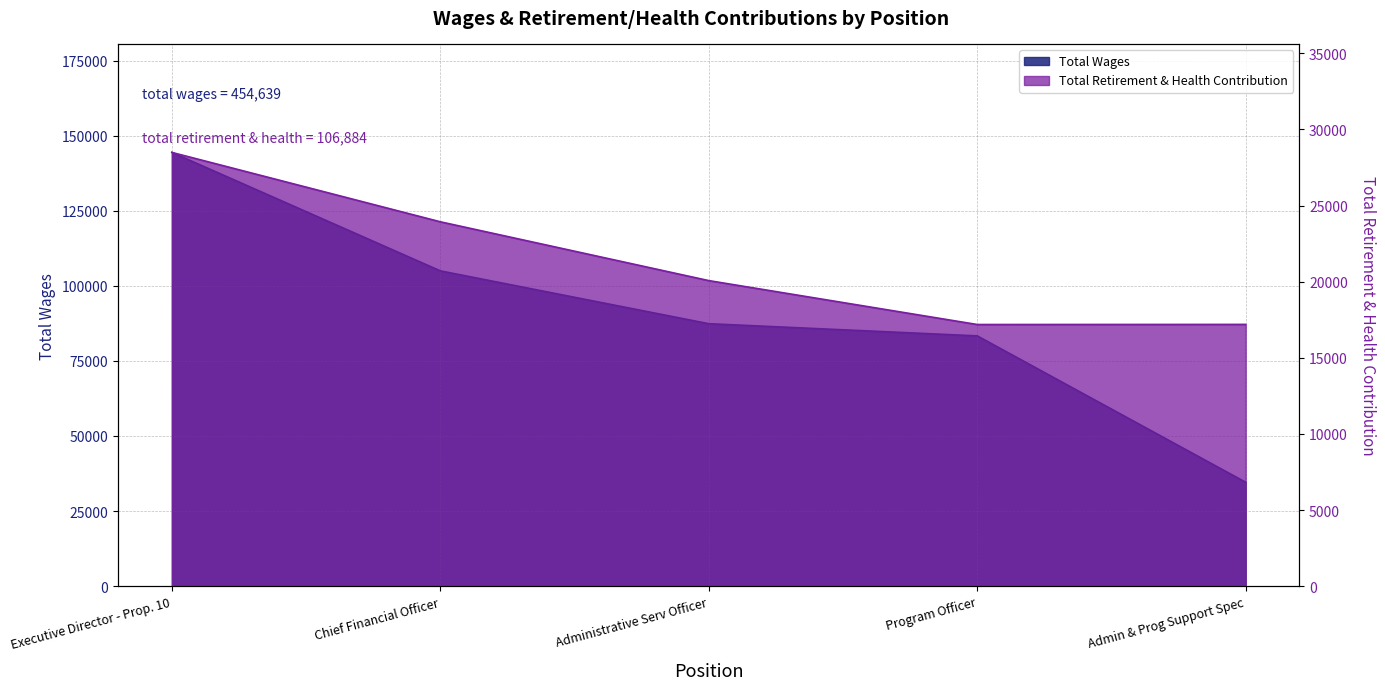

At Administrative Serv Officer, list the series in order from largest to smallest.

Total Wages, Total Retirement & Health Contribution